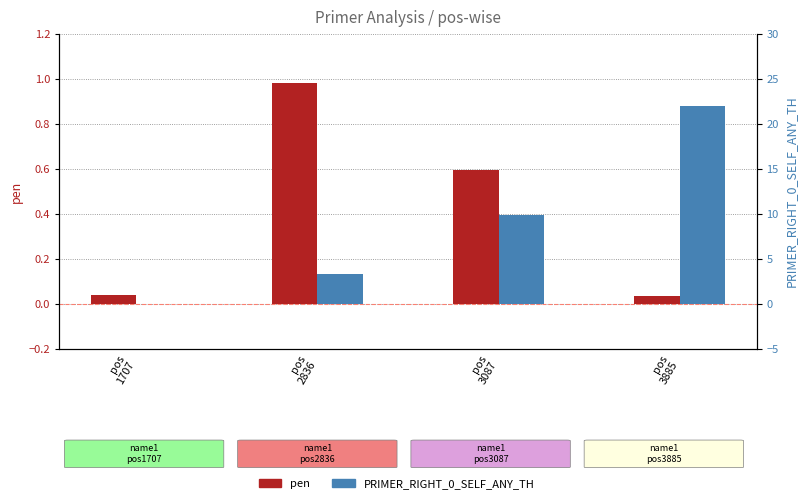

Which category has the lowest value in the pen series?

pos
3885